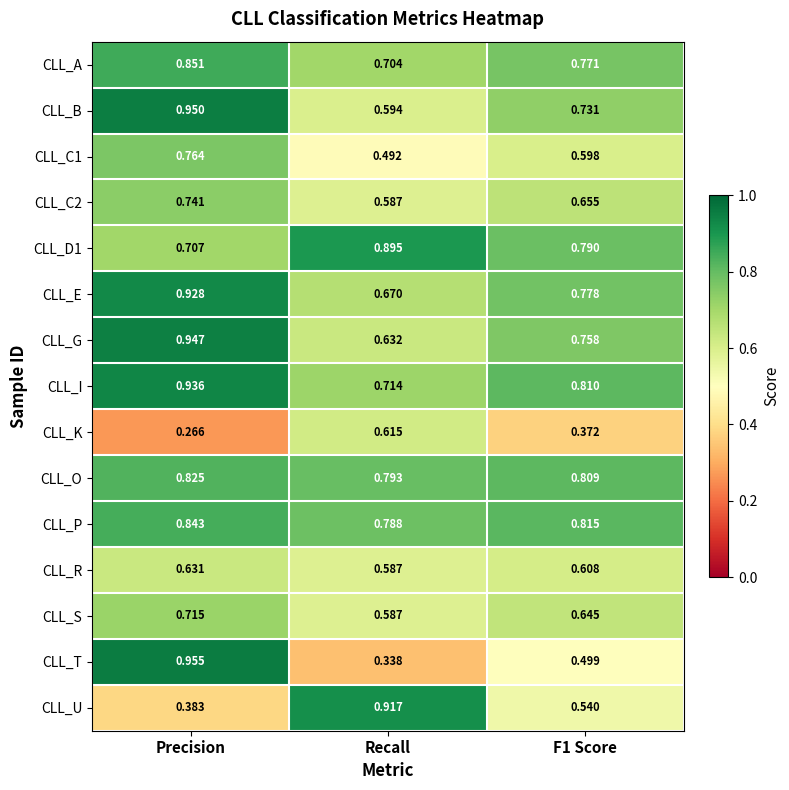

Between Precision and F1 Score, which series saw the biggest shift?

CLL_T